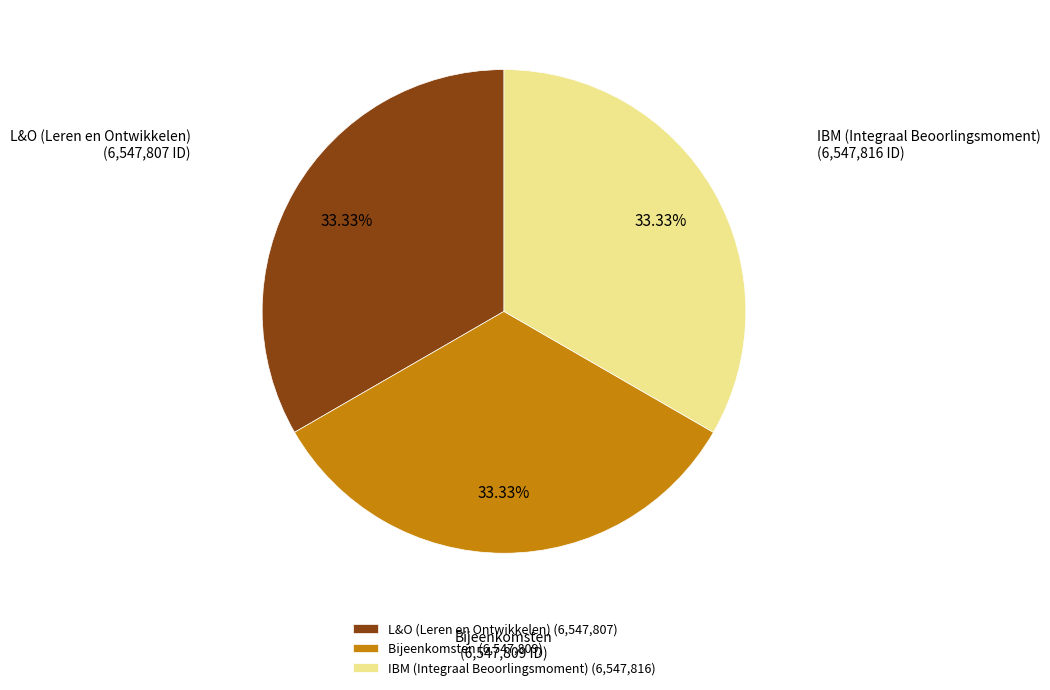

Is it true that Bijeenkomsten is 33% of the pie?

True